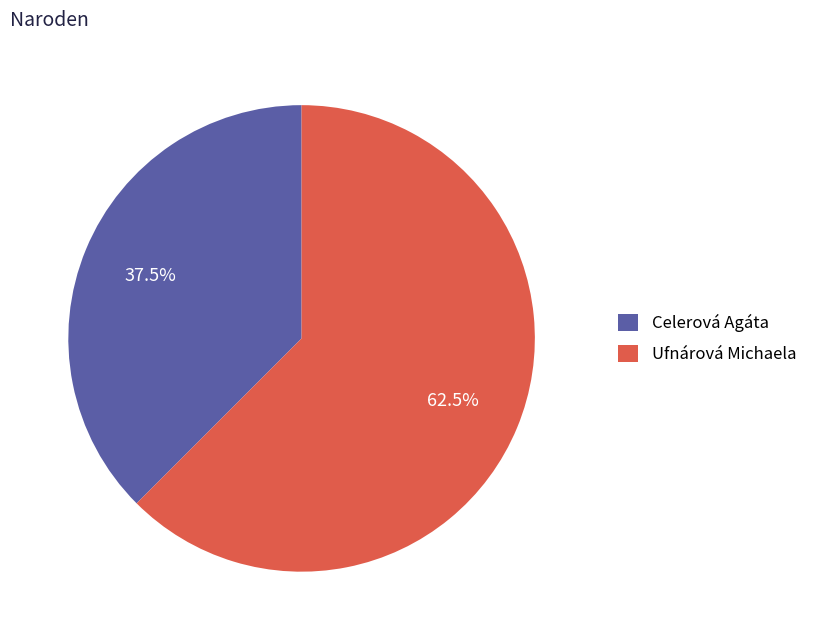

Which has a higher value, Ufnárová Michaela or Celerová Agáta?

Ufnárová Michaela